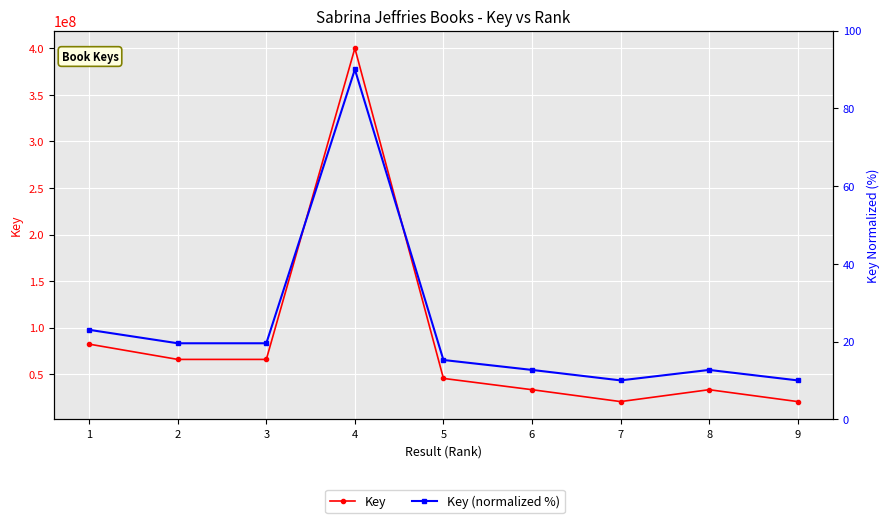

List the labels in order of Key (normalized %) value, largest first.

4, 1, 2, 3, 5, 6, 8, 7, 9